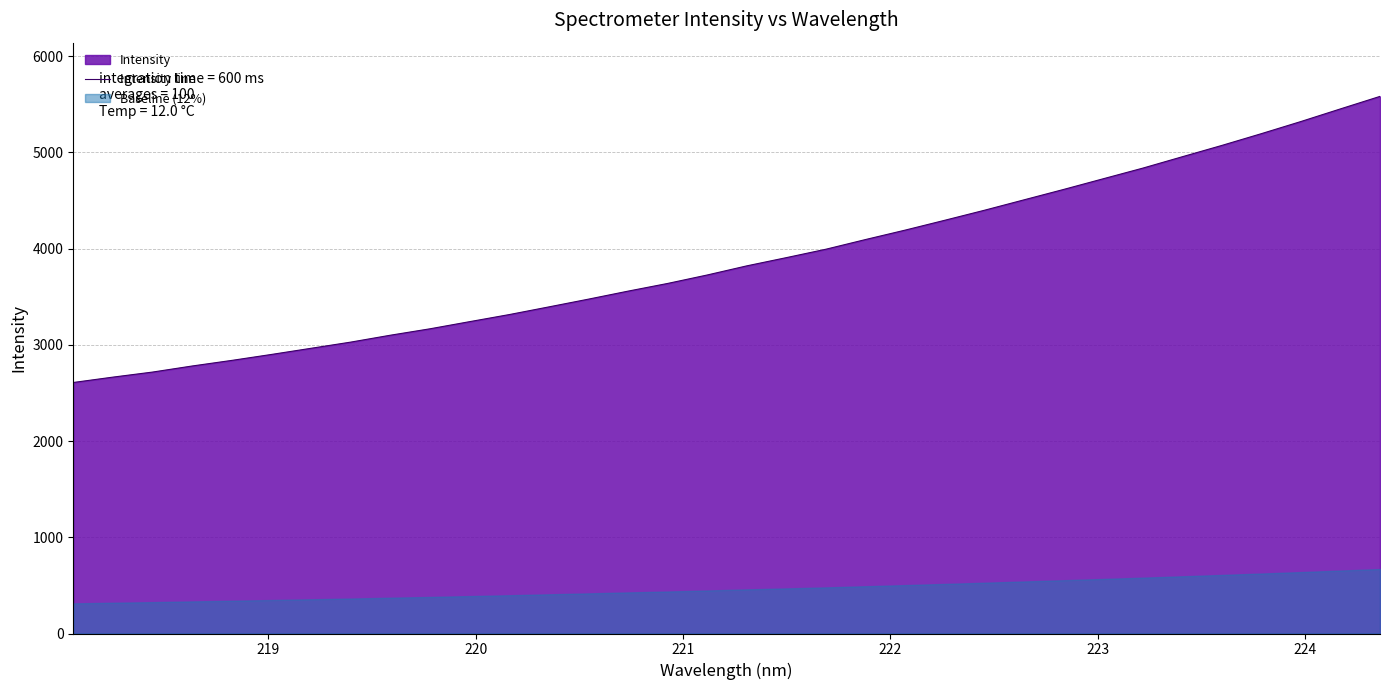

Does the chart display data point markers on the line(s)?

No